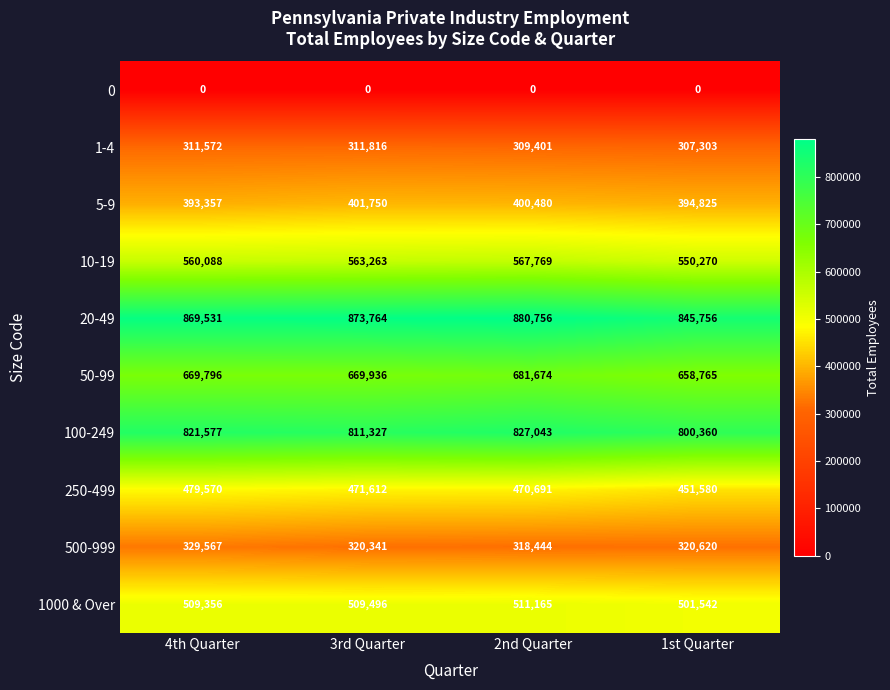

The value of 5-9 at 1st Quarter is 649765. True or false?

False